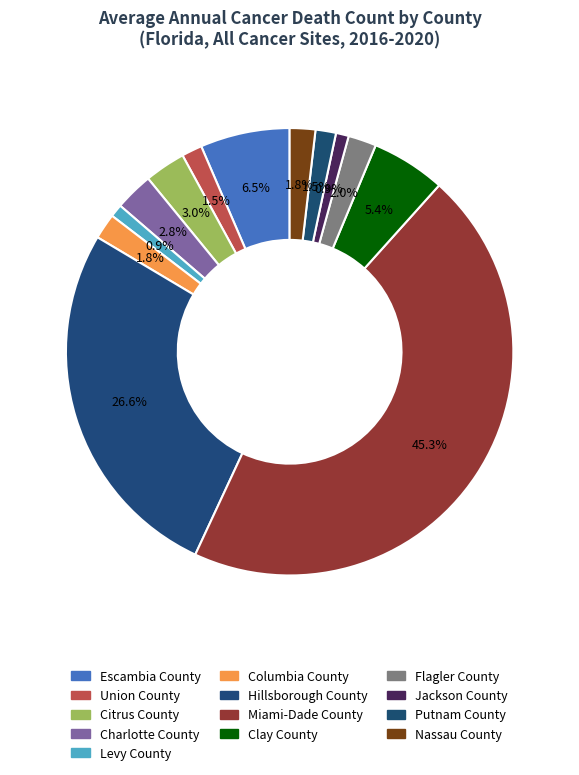

Count the number of slices in the pie.

13